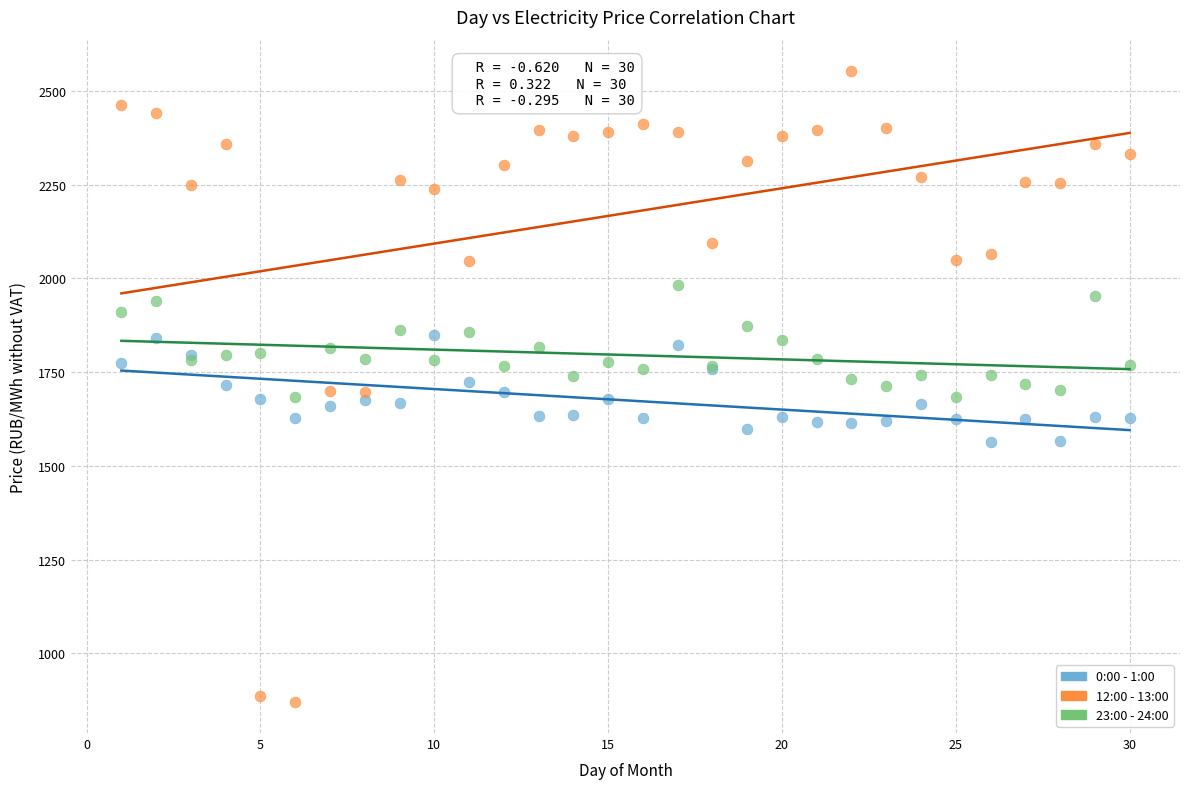

Which series reaches the maximum Y coordinate?

12:00 - 13:00